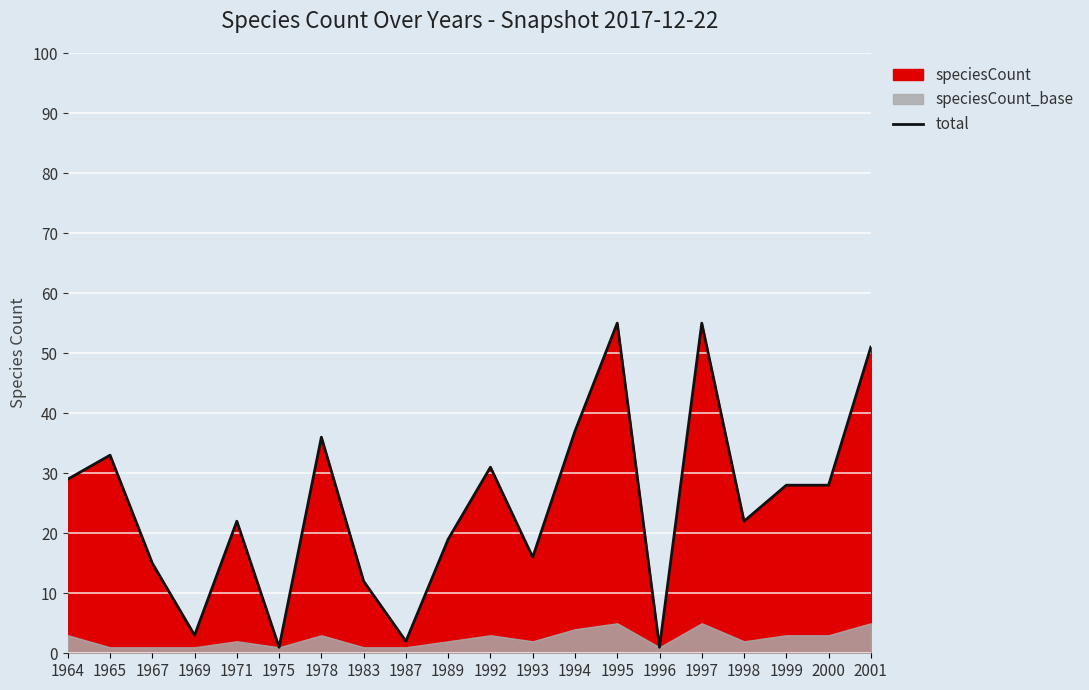

What is the ratio of the value at 1996 to the value at 1993?

0.1